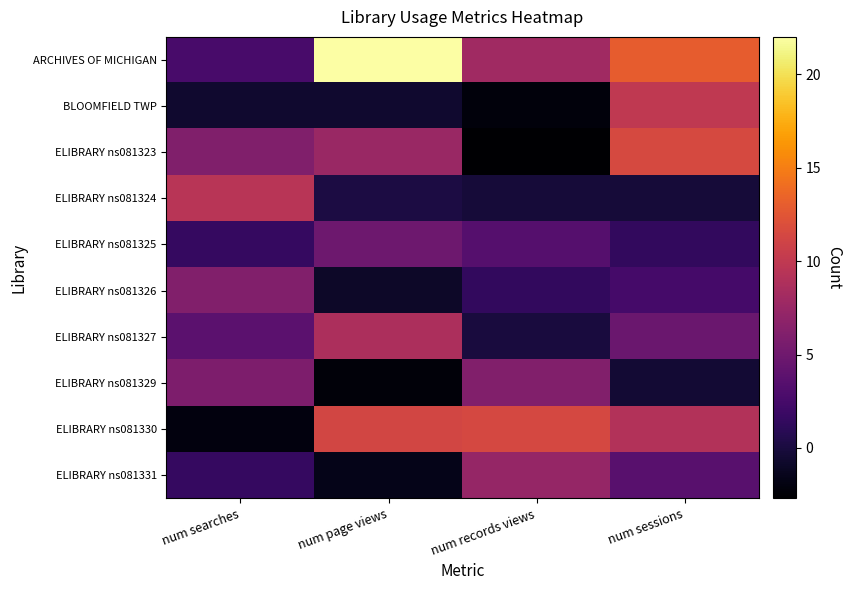

How many values in the ELIBRARY ns081327 series exceed 4?

2